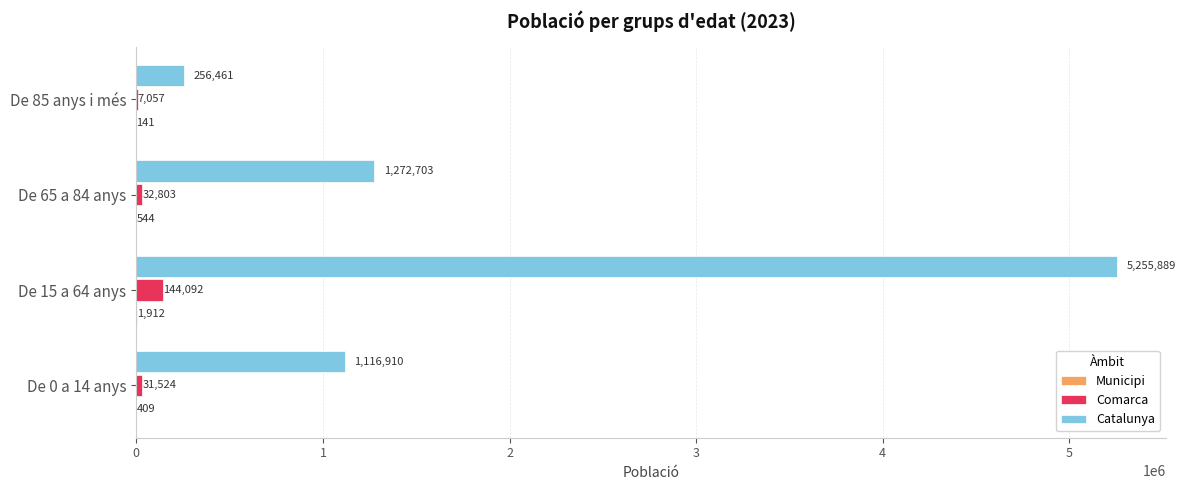

Which series has the largest total across all categories?

Catalunya